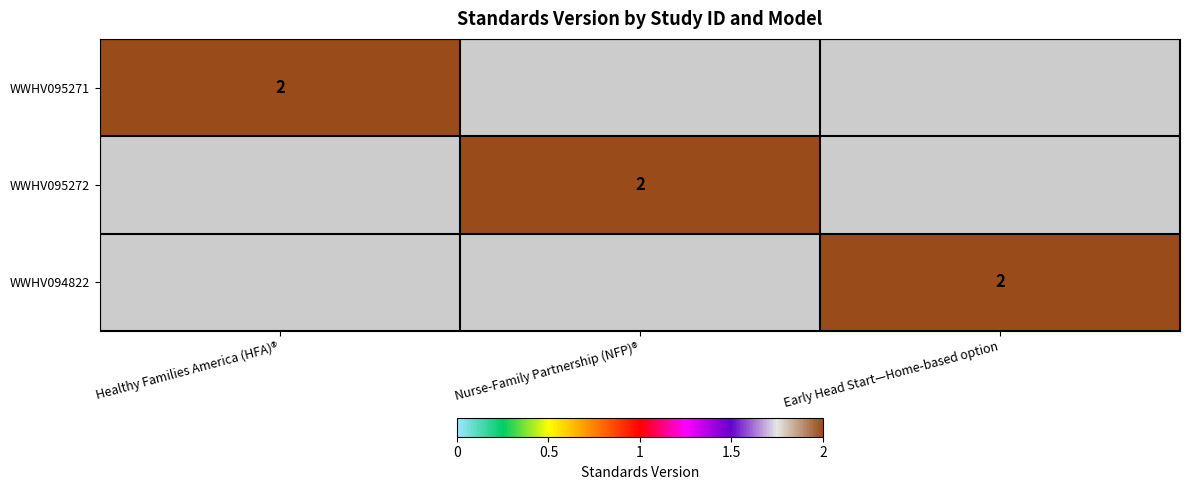

Is it true that WWHV094822 equals 4 at Early Head Start—Home-based option?

False